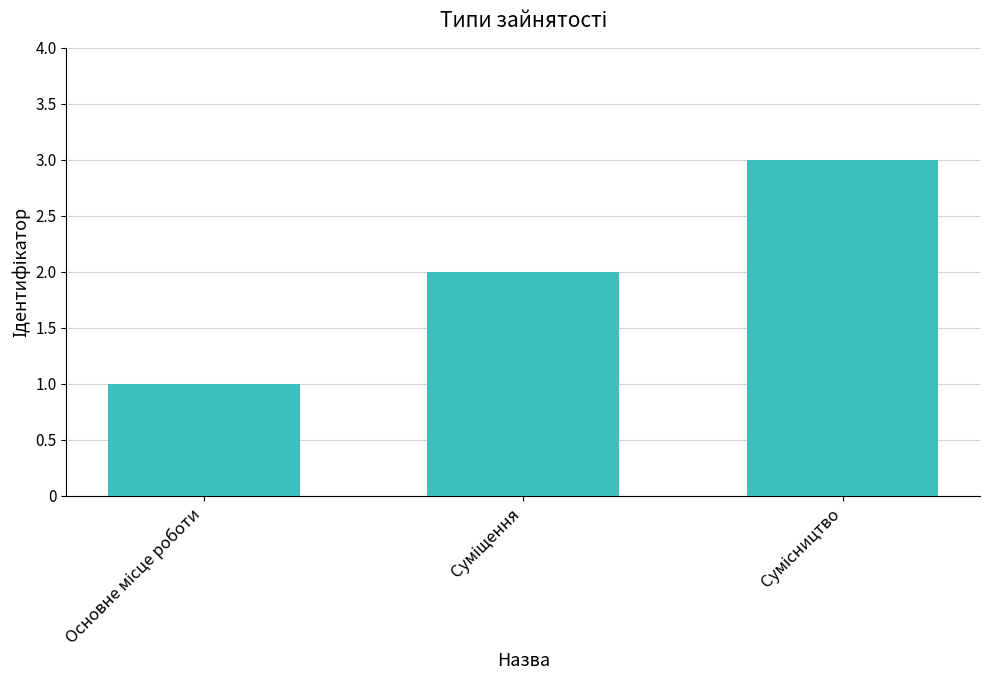

Does the chart contain any negative values?

No